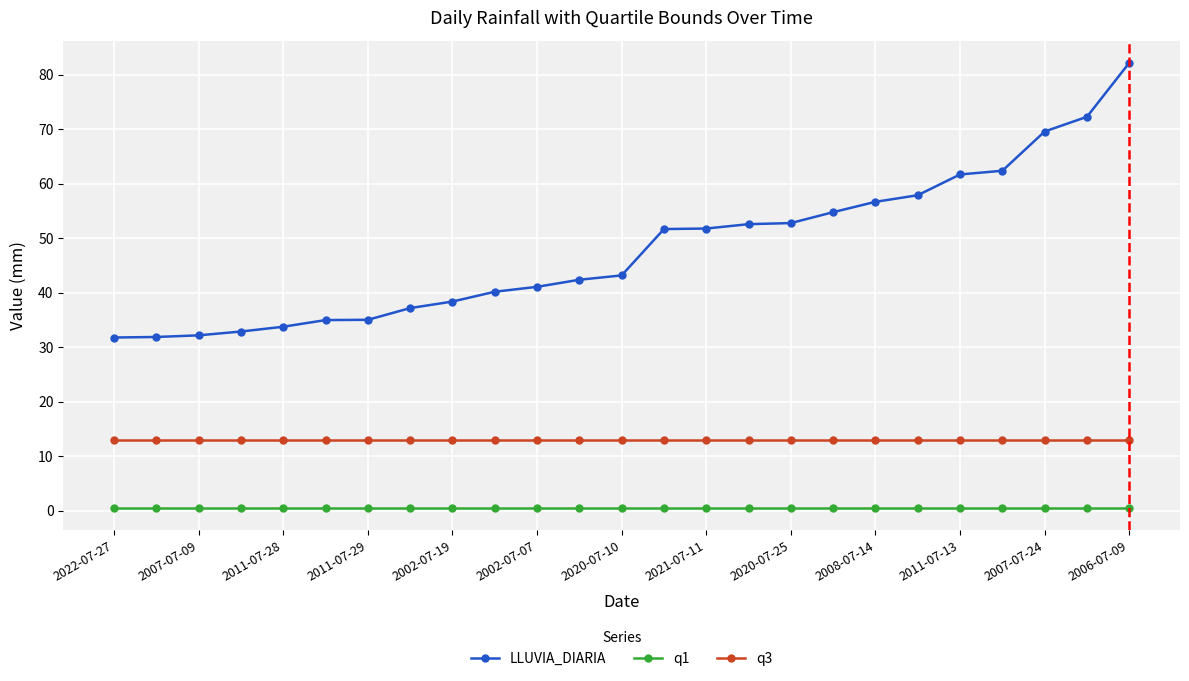

What is the value of the LLUVIA_DIARIA point at the 14th from the left?

51.7